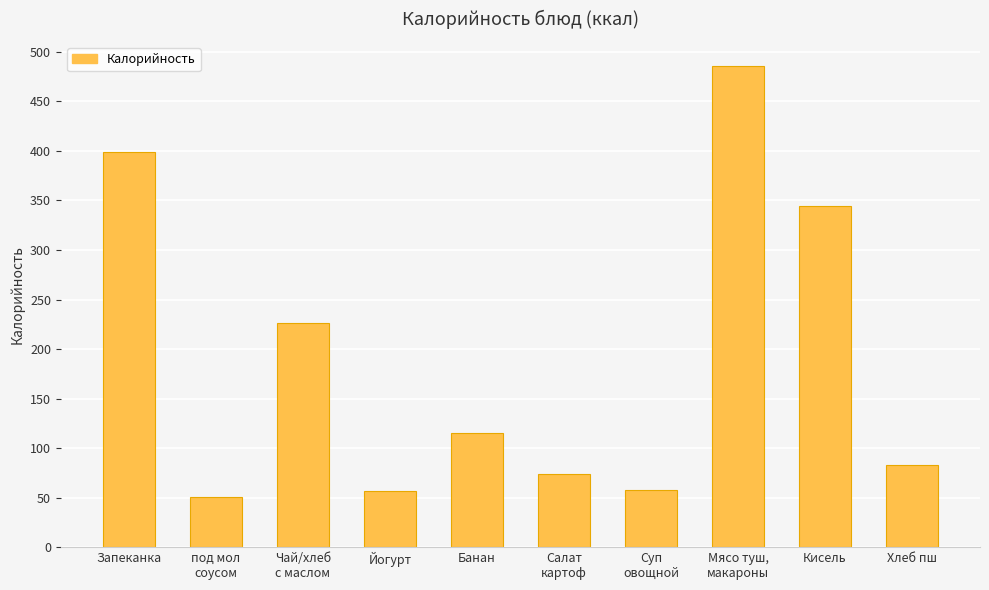

Which category has the highest value across all series?

Мясо туш,
макароны